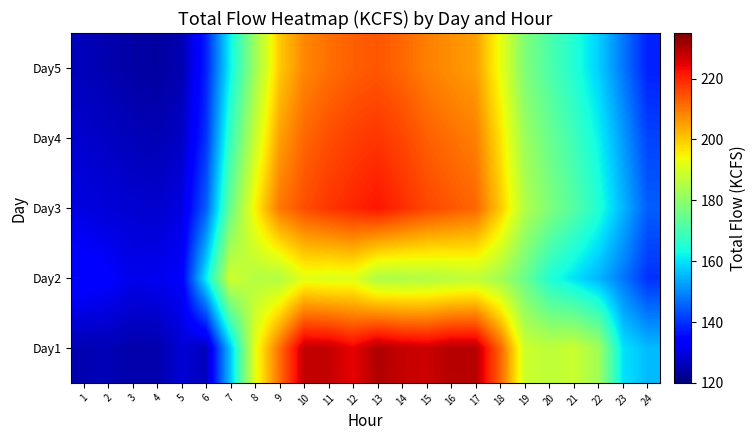

At which category is the sum across all series the highest?

13